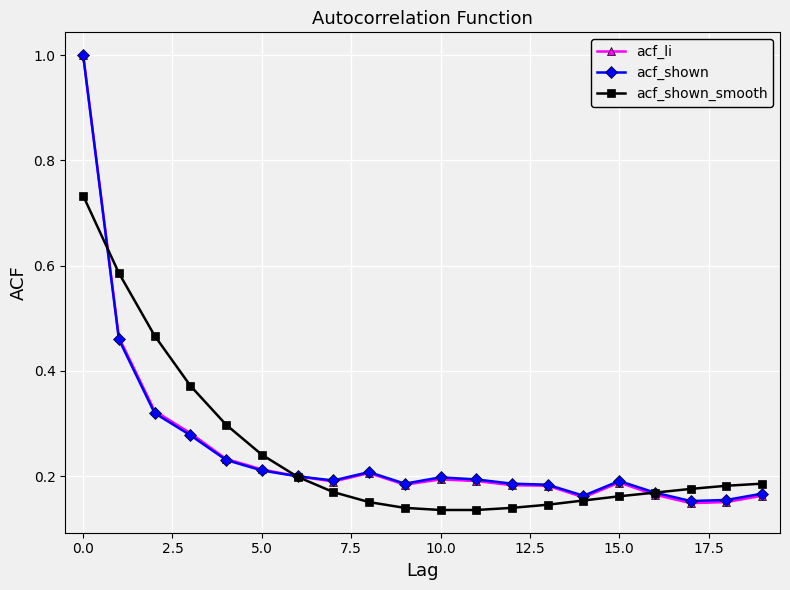

Which series has the widest spread of values?

acf_li